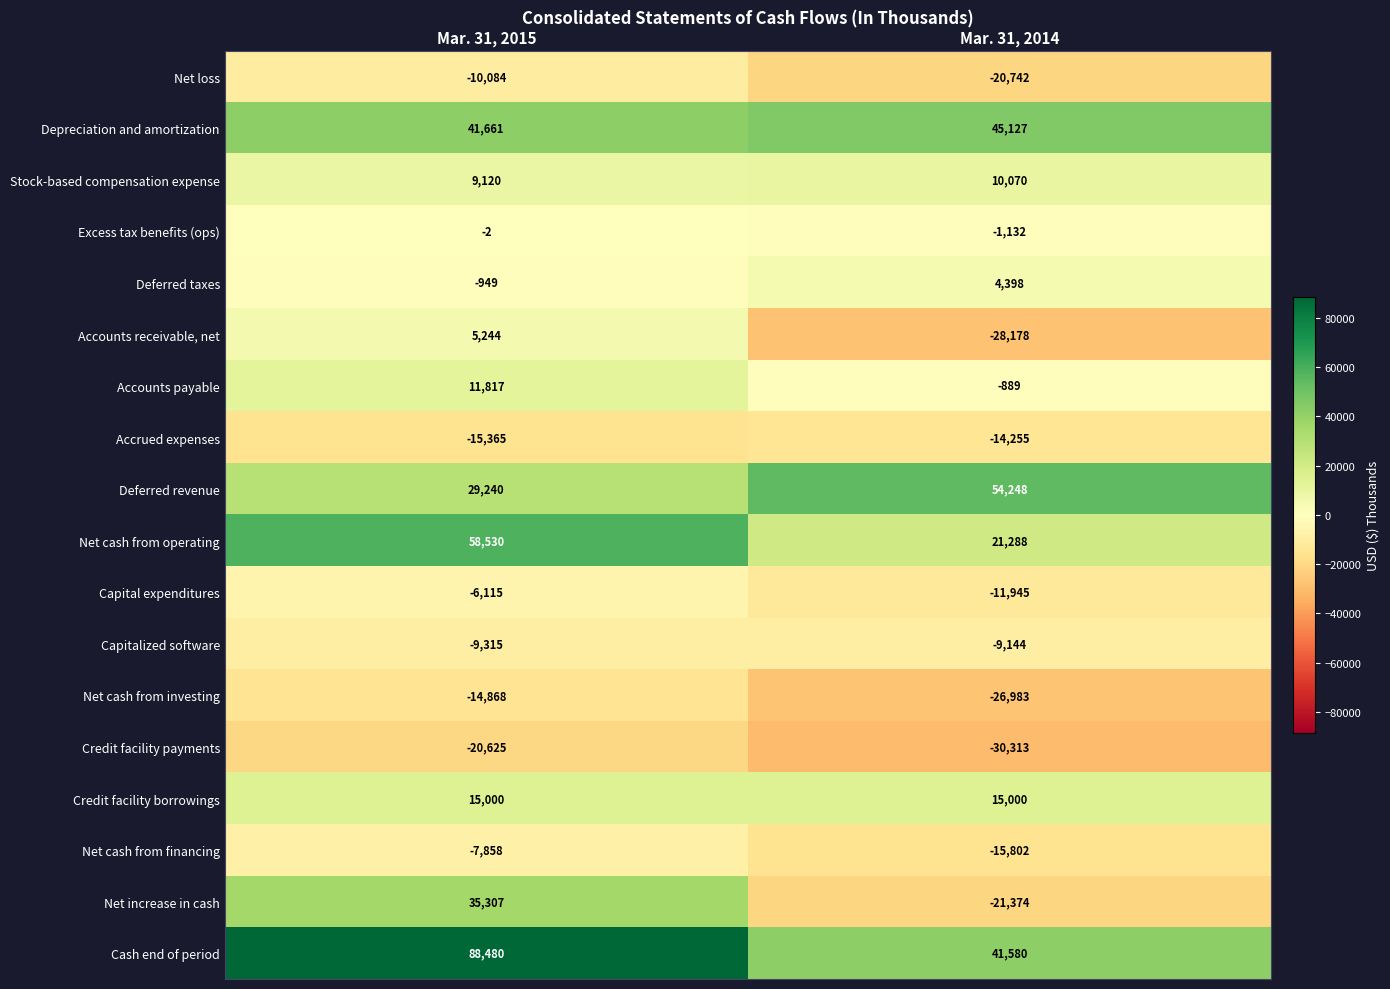

Which series has the widest spread of values?

Net increase in cash